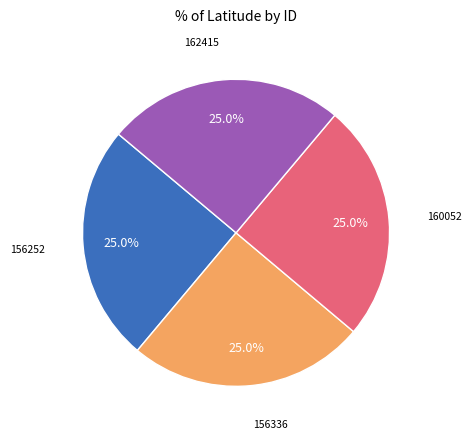

What percentage is NOT represented by 156336?

75.0%